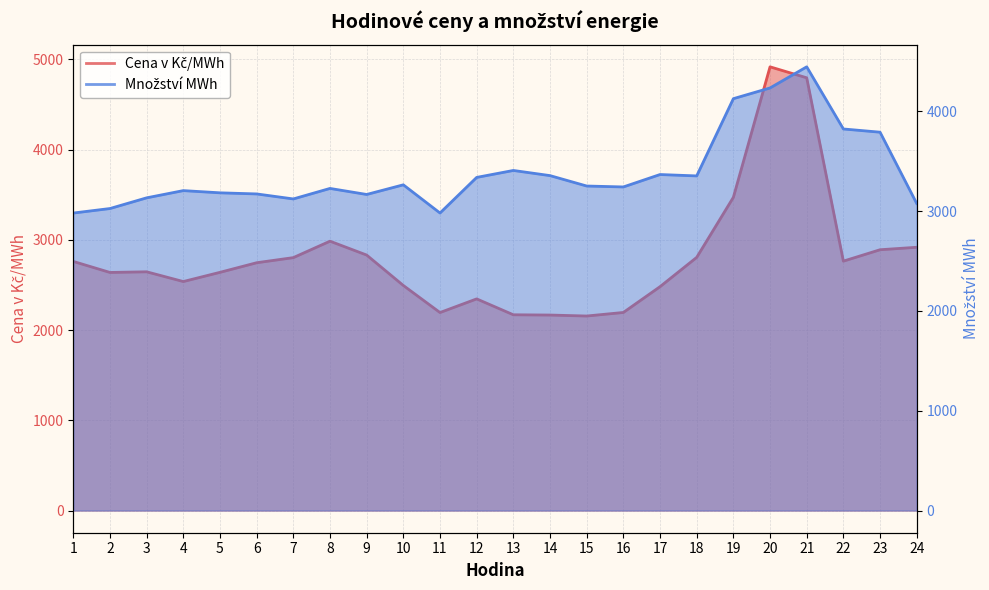

What is the total value across all series at 12?

5682.9